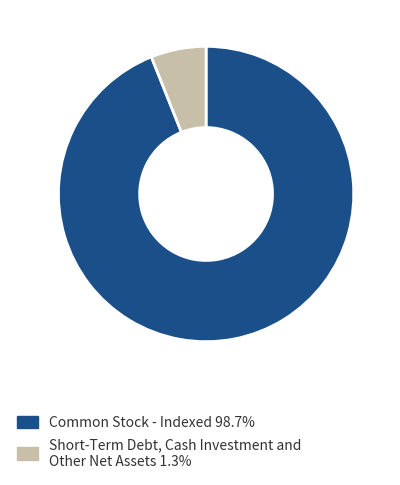

What is the ratio of the value at Common Stock - Indexed 98.7% to the value at Short-Term Debt, Cash Investment and Other Net Assets 1.3%?

15.5